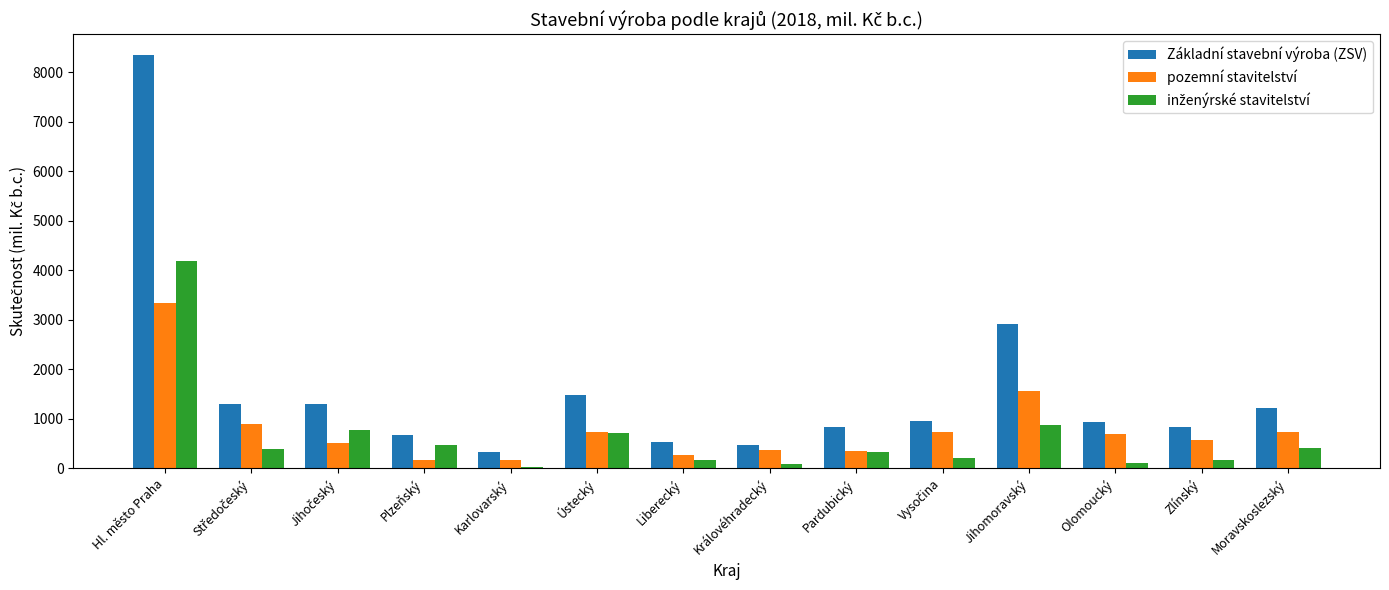

What is the lowest value of the Základní stavební výroba (ZSV) series?

334